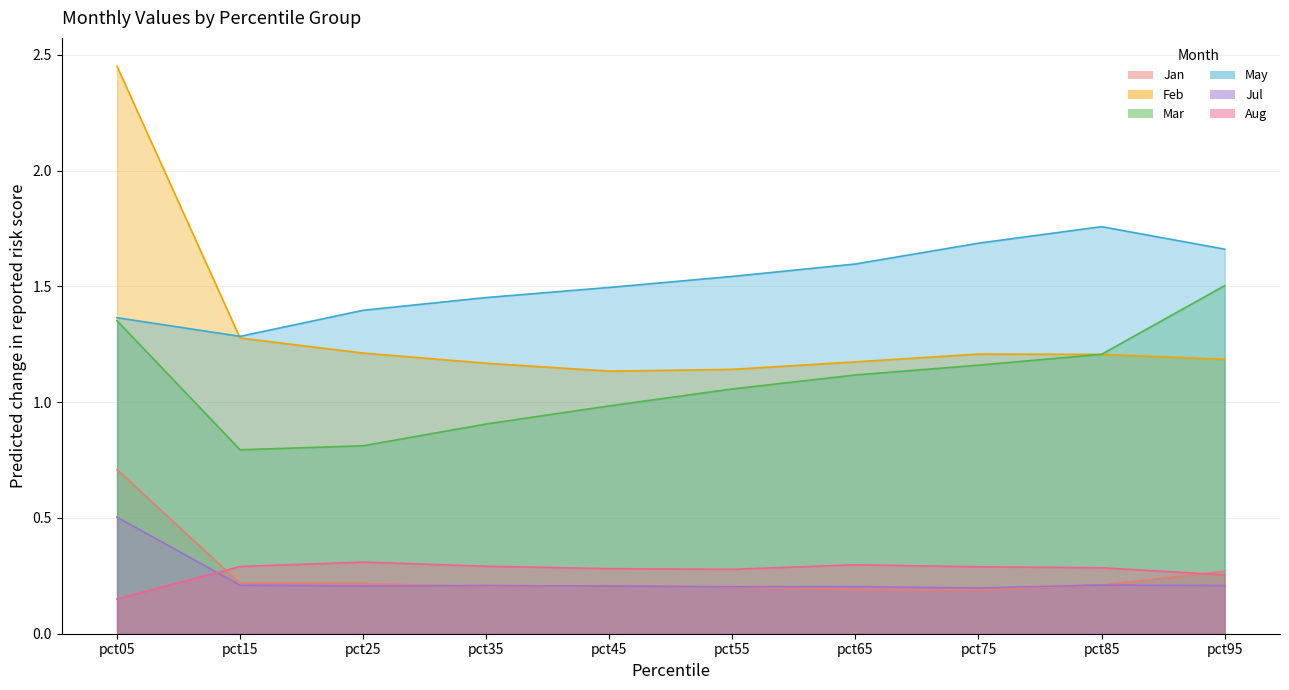

True or false: Mar and Jan cross at least once.

False